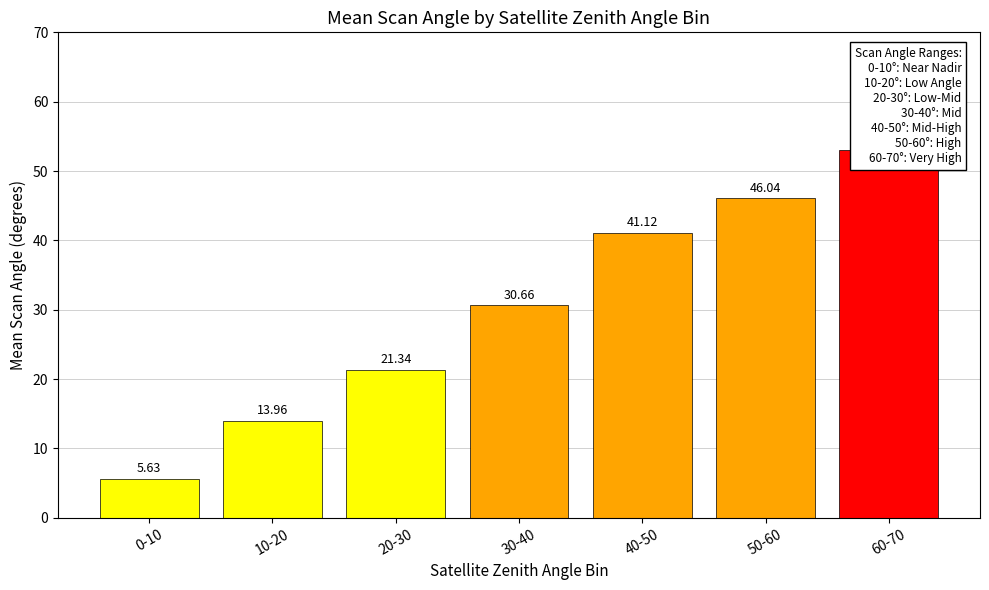

Does the chart contain any negative values?

No